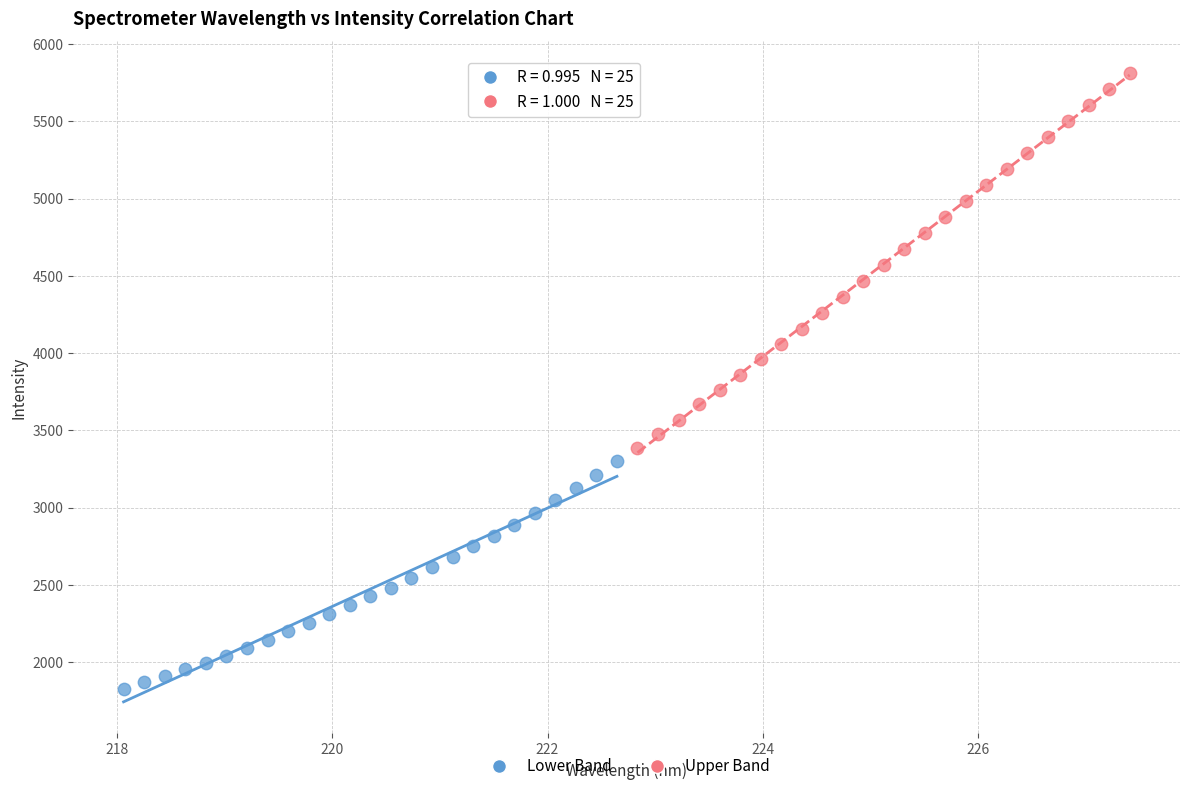

Which series reaches the minimum Y coordinate?

Lower Band